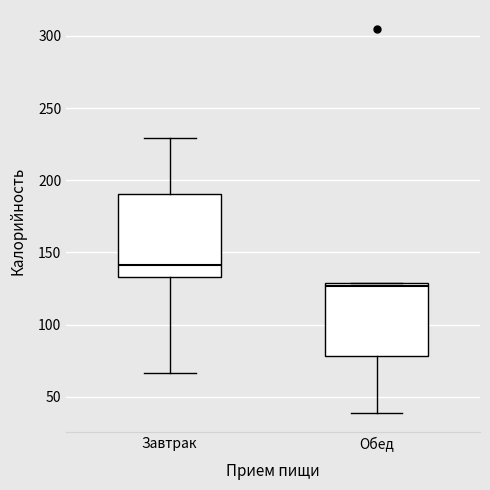

Which box has the highest median line?

Завтрак